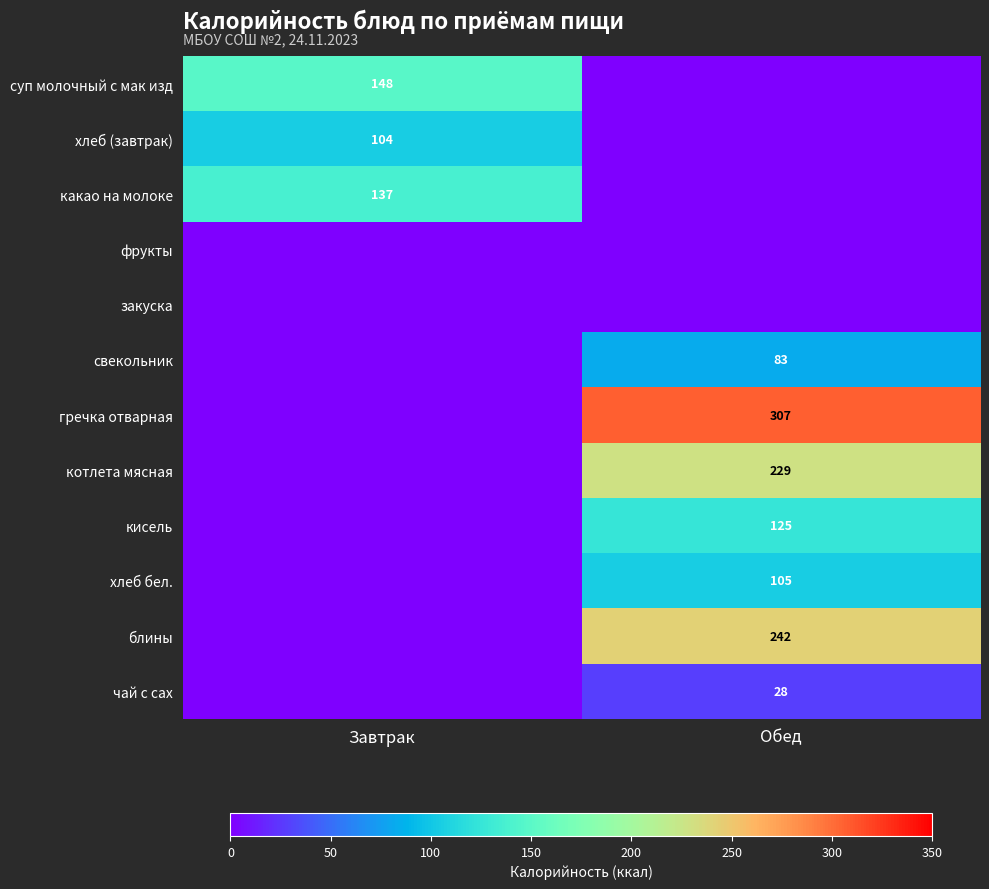

True or false: блины has a value of 242 at Обед.

True